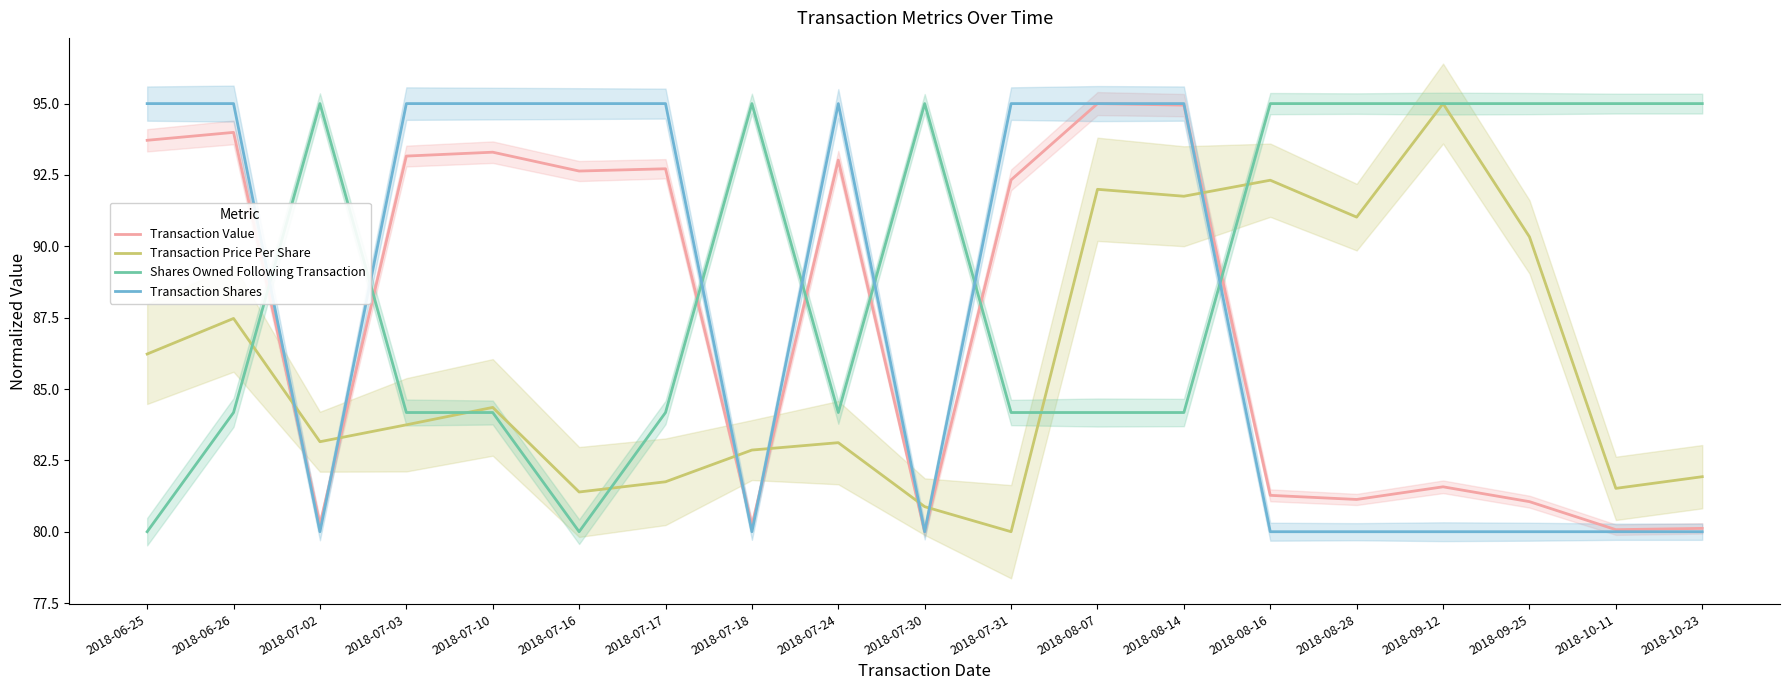

Reading left to right, transcribe all the data shown in this chart.

Transaction Value: 93.7	94.0	80.3	93.2	93.3	92.6	92.7	80.2	93.0	80.0	92.3	95.0	94.9	81.3	81.1	81.6	81.1	80.1	80.1
Transaction Price Per Share: 86.2	87.5	83.2	83.7	84.4	81.4	81.7	82.9	83.1	80.9	80.0	92.0	91.8	92.3	91.0	95.0	90.3	81.5	81.9
Shares Owned Following Transaction: 80.0	84.2	95.0	84.2	84.2	80.0	84.2	95.0	84.2	95.0	84.2	84.2	84.2	95.0	95.0	95.0	95.0	95.0	95.0
Transaction Shares: 95.0	95.0	80.0	95.0	95.0	95.0	95.0	80.0	95.0	80.0	95.0	95.0	95.0	80.0	80.0	80.0	80.0	80.0	80.0